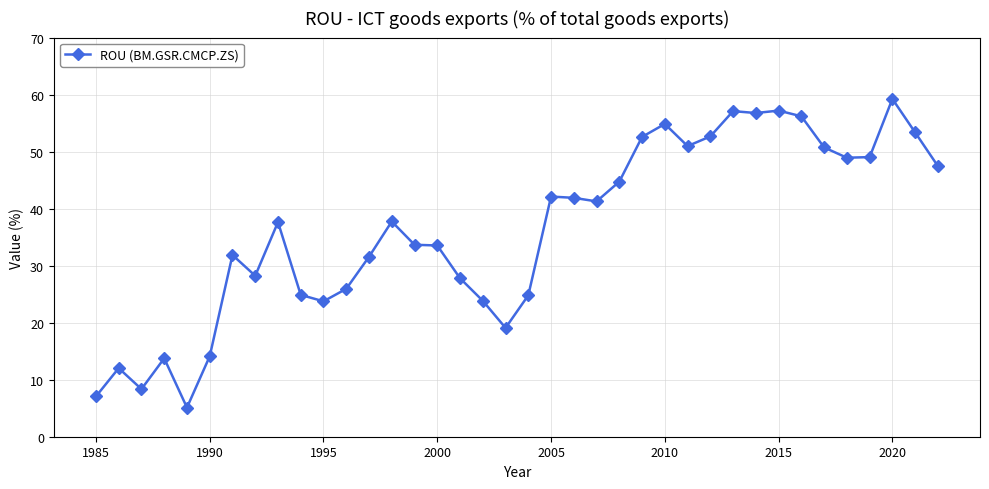

What is the value of the 9th point from the left?

37.6